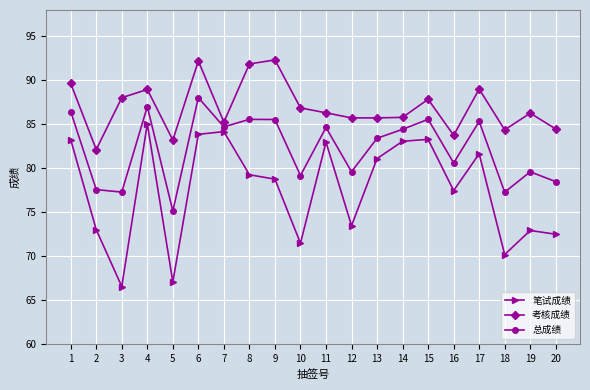

How many interior local peaks does the 笔试成绩 series have?

6